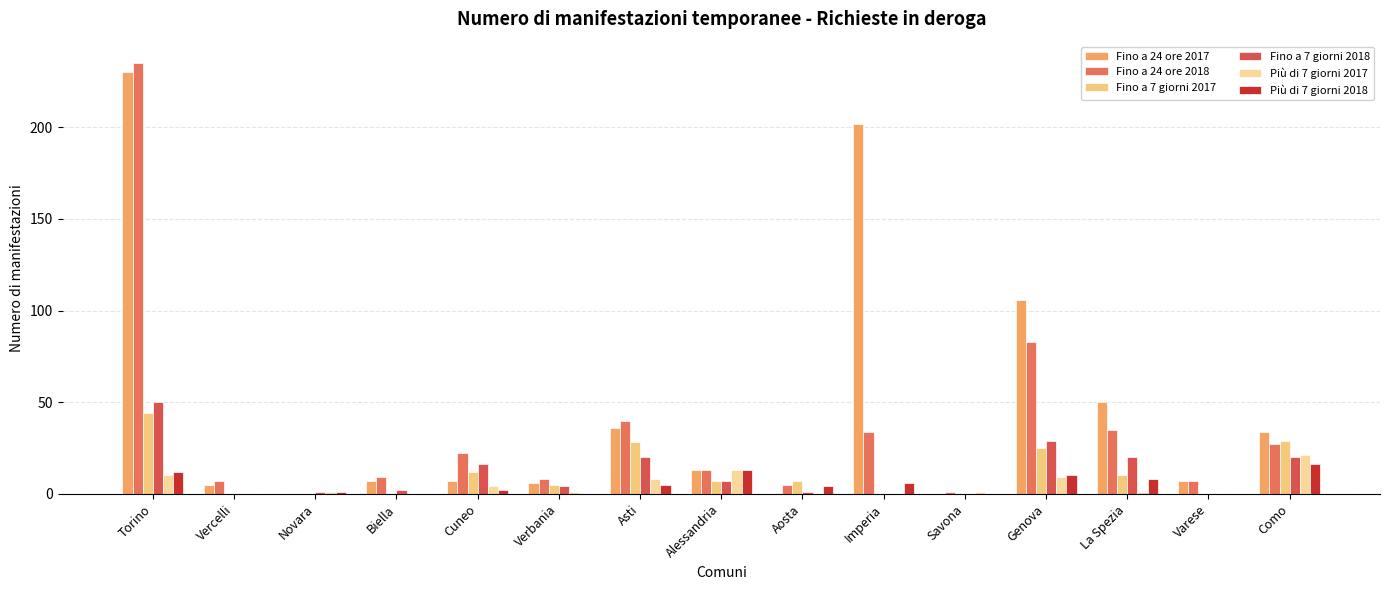

Are the bars horizontal?

No